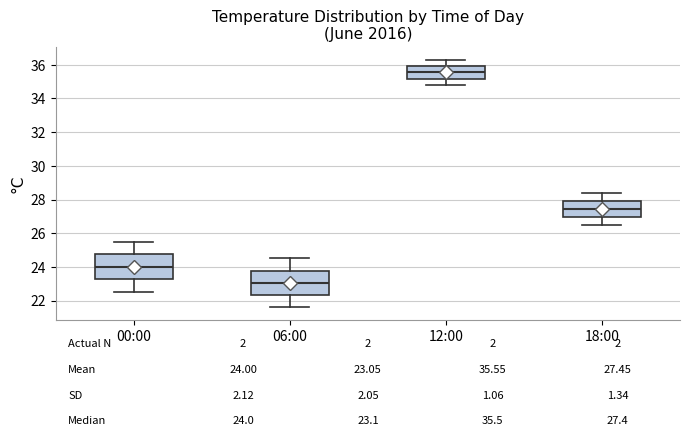

Which box has the lowest median line?

06:00